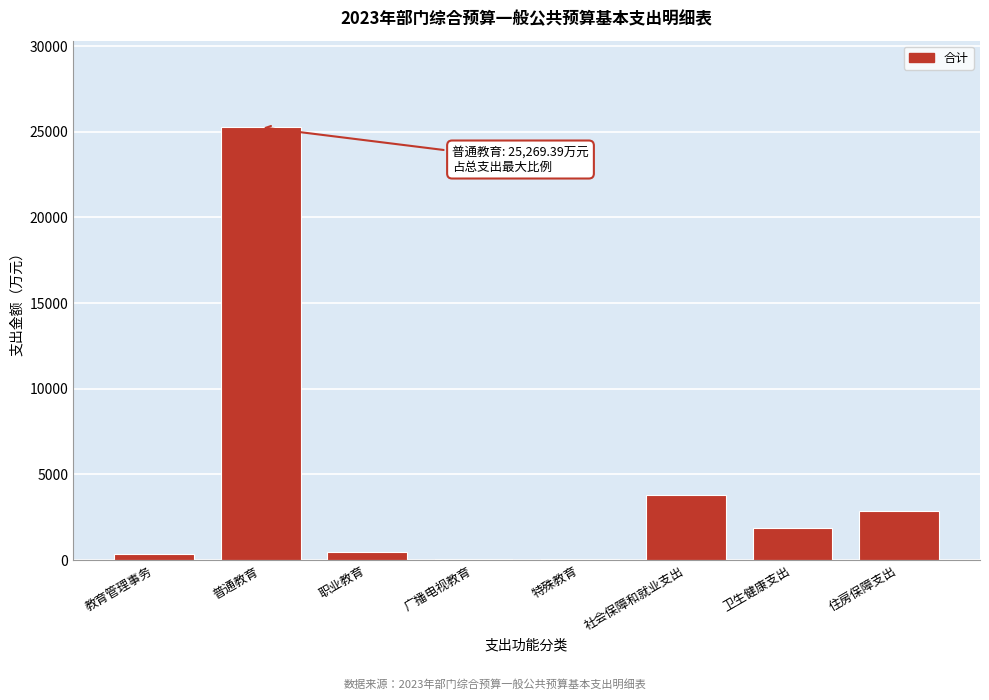

At which category does the chart reach its peak across all series?

普通教育